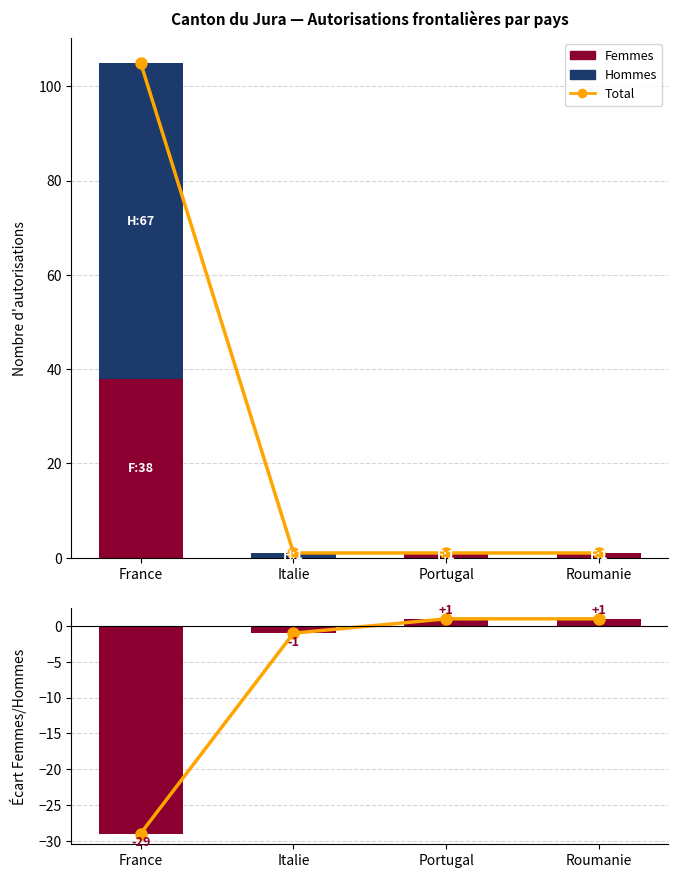

Reading left to right, extract all data points from this chart.

Total: 105	1	1	1
Femmes: 38	0	1	1
Hommes: 67	1	0	0
Balance (line): -29	-1	1	1
Balance (Femmes−Hommes): -29	-1	1	1